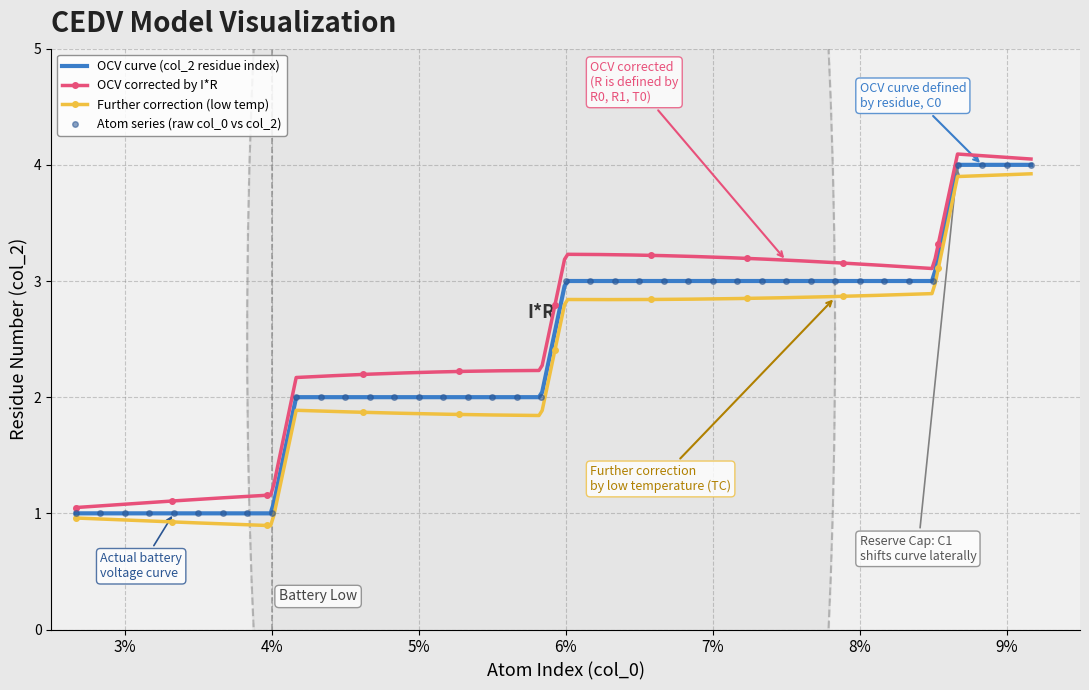

The value of Atom series (raw col_0 vs col_2) at 7% is 3. True or false?

True